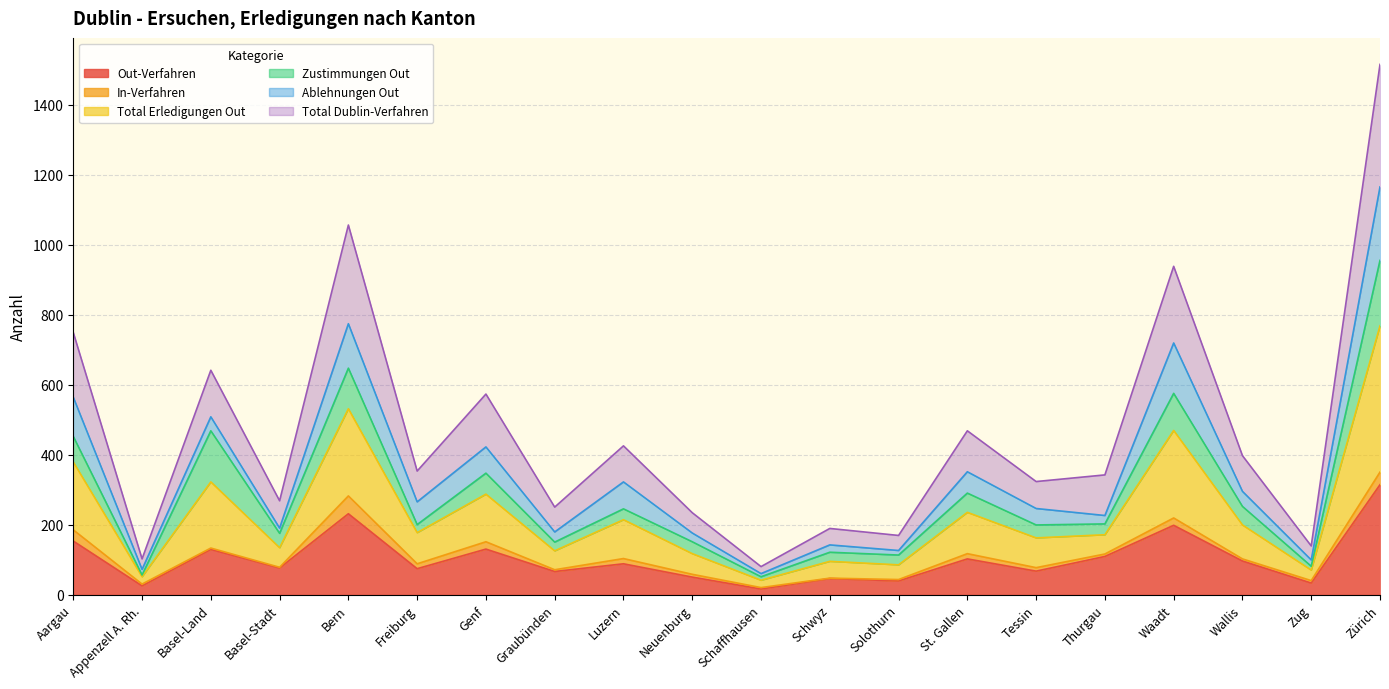

True or false: Out-Verfahren and Total Dublin-Verfahren intersect in this chart.

False